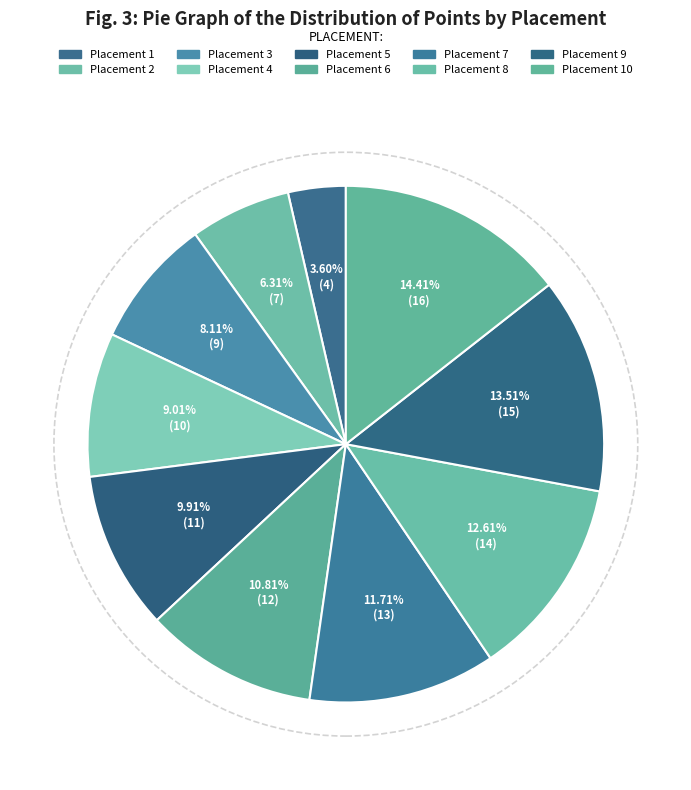

How many segments does this pie chart have?

10